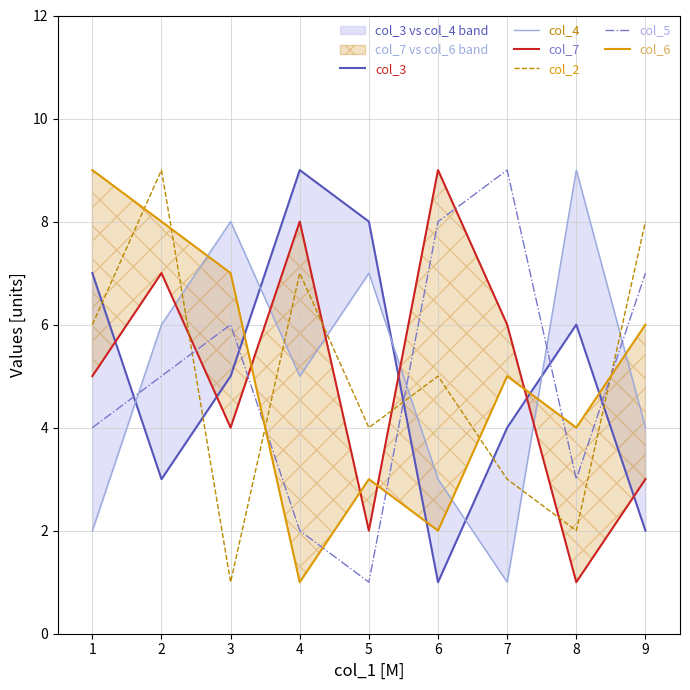

Is it true that col_5 equals 3 at 4?

False